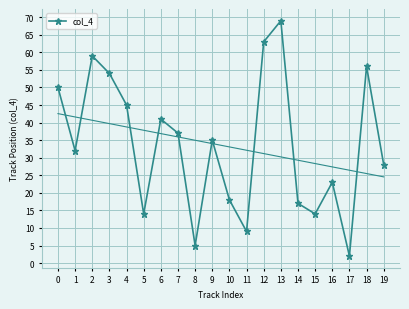

How many categories are shown in the chart?

20